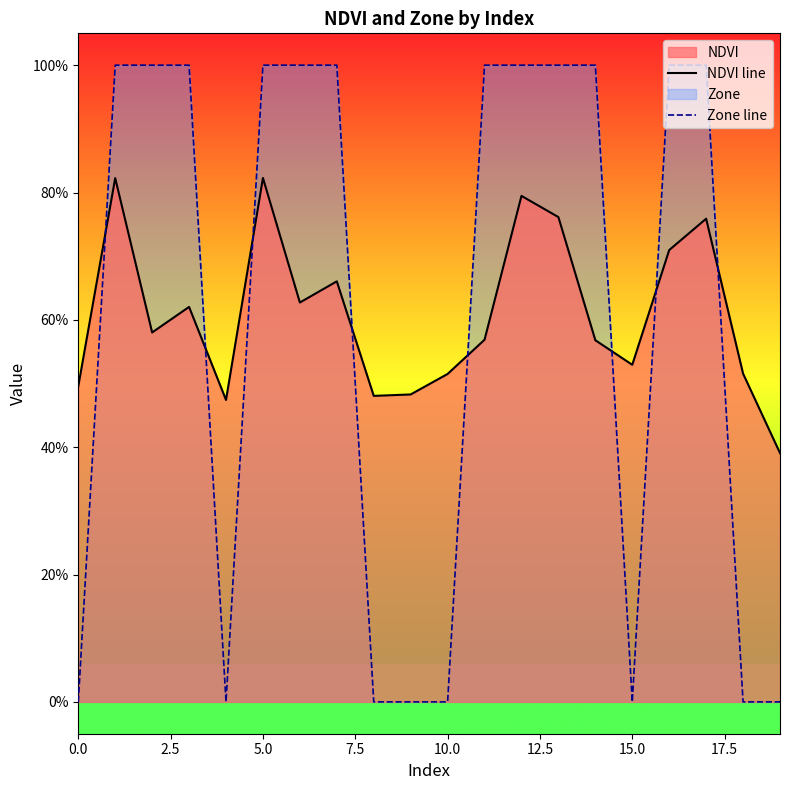

Where is NDVI line nearest to the value 0?

19